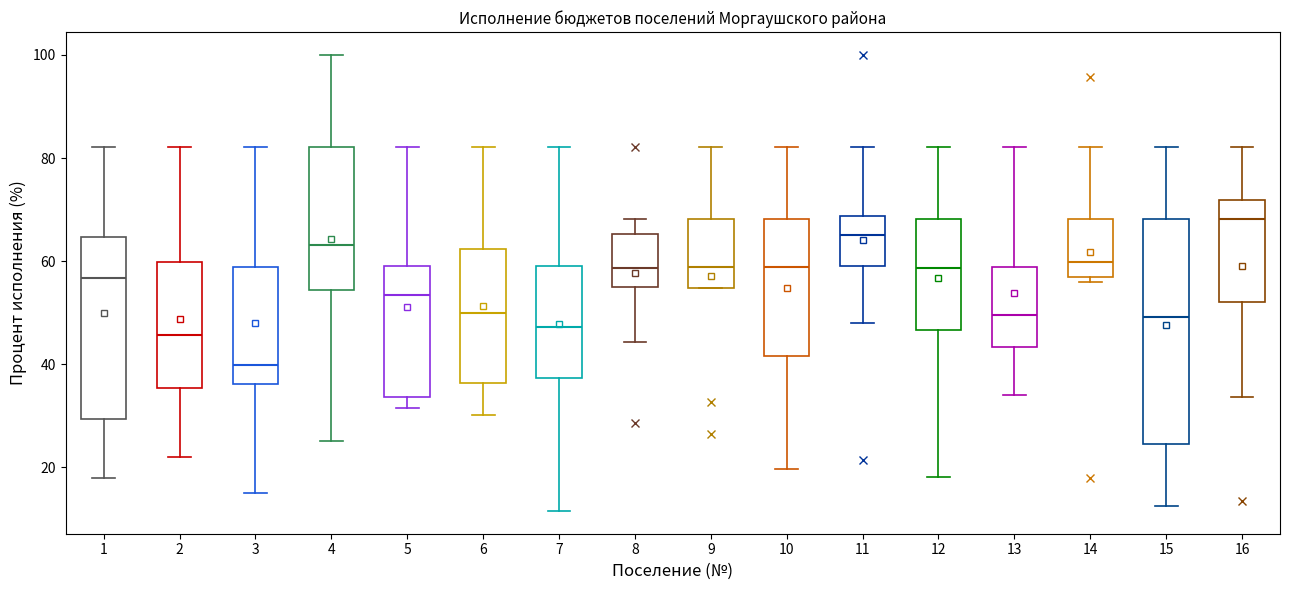

Where does the lower whisker of the box at x = 10 end on the y-axis? The values are not printed on the chart, so give them approximately, as read against the axis.

20